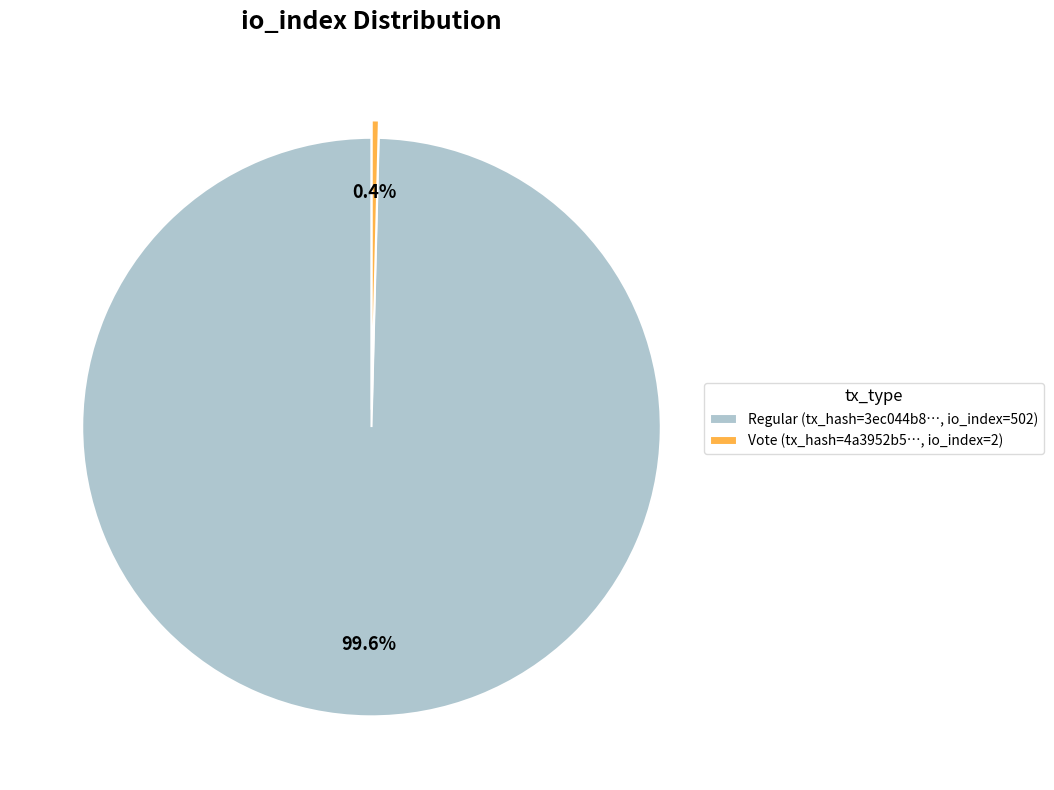

Do Vote (tx_hash=4a3952b5…, io_index=2) and Regular (tx_hash=3ec044b8…, io_index=502) together represent more than half of the pie?

Yes